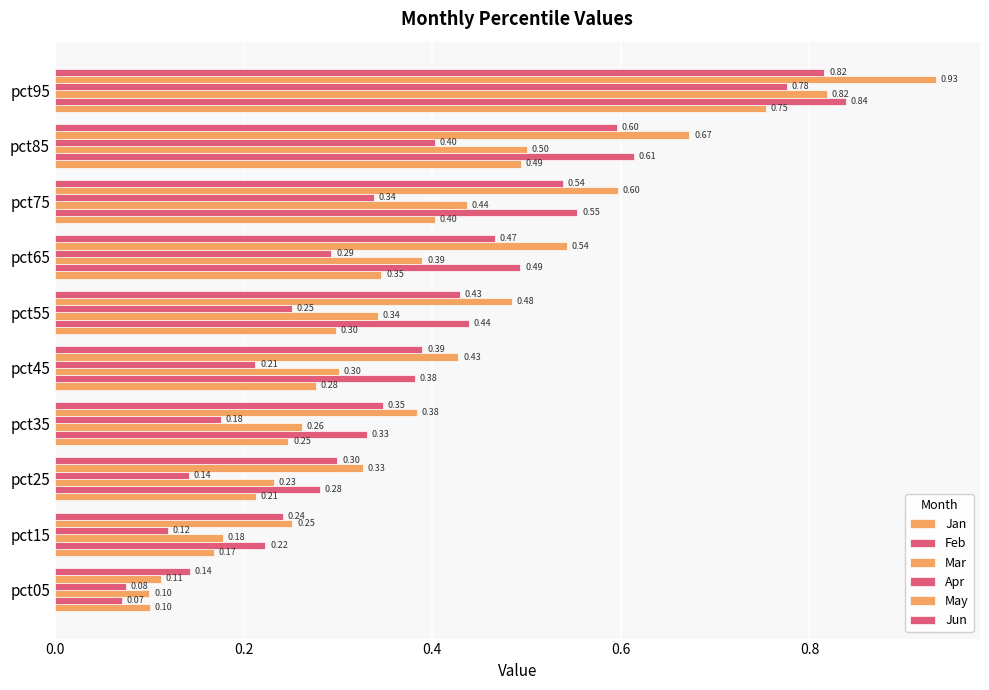

What is the label of the 7th bar from the right?

0.6